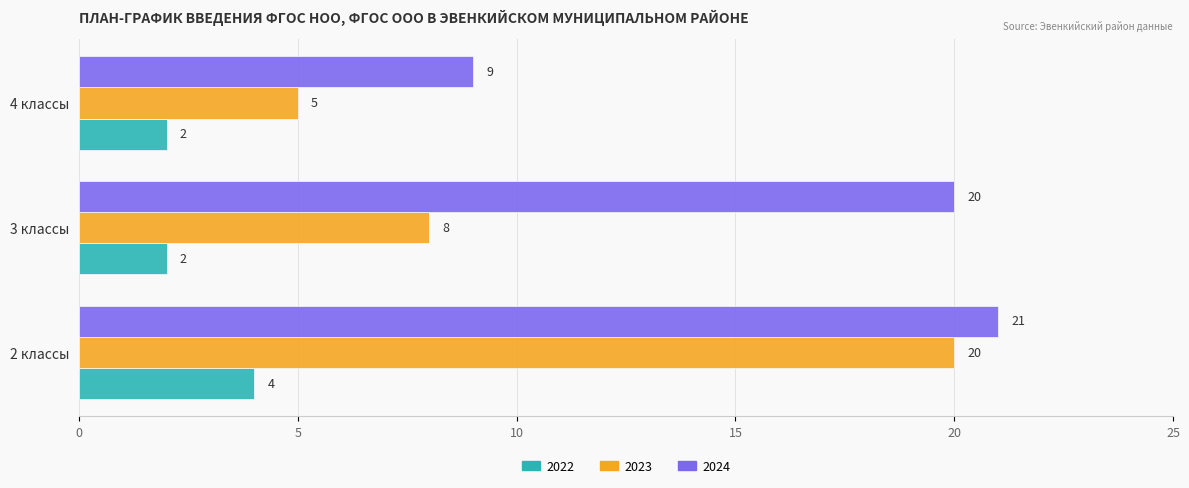

What is the total value across all series at 3 классы?

30